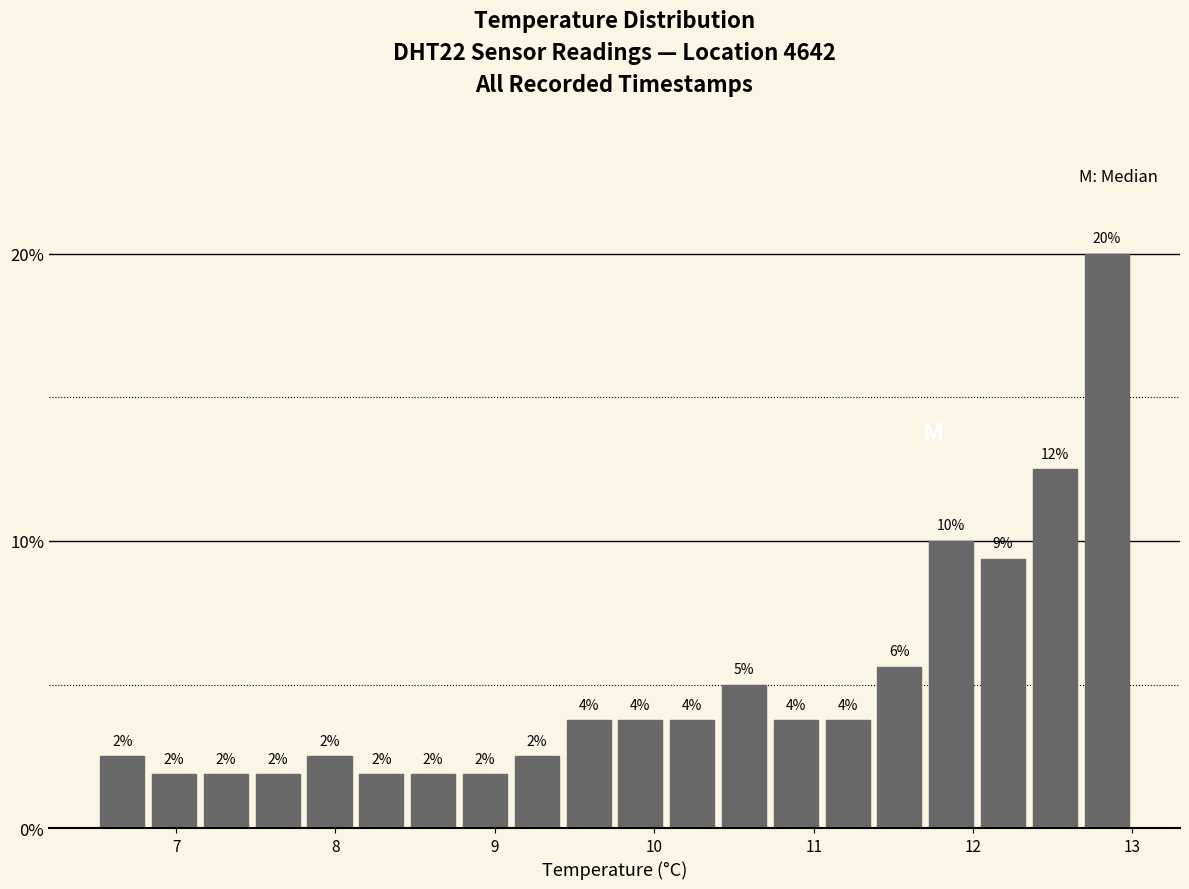

Around what value on the x-axis is the tallest bar? Give the approximate position of its centre, as read against the axis.

12.8